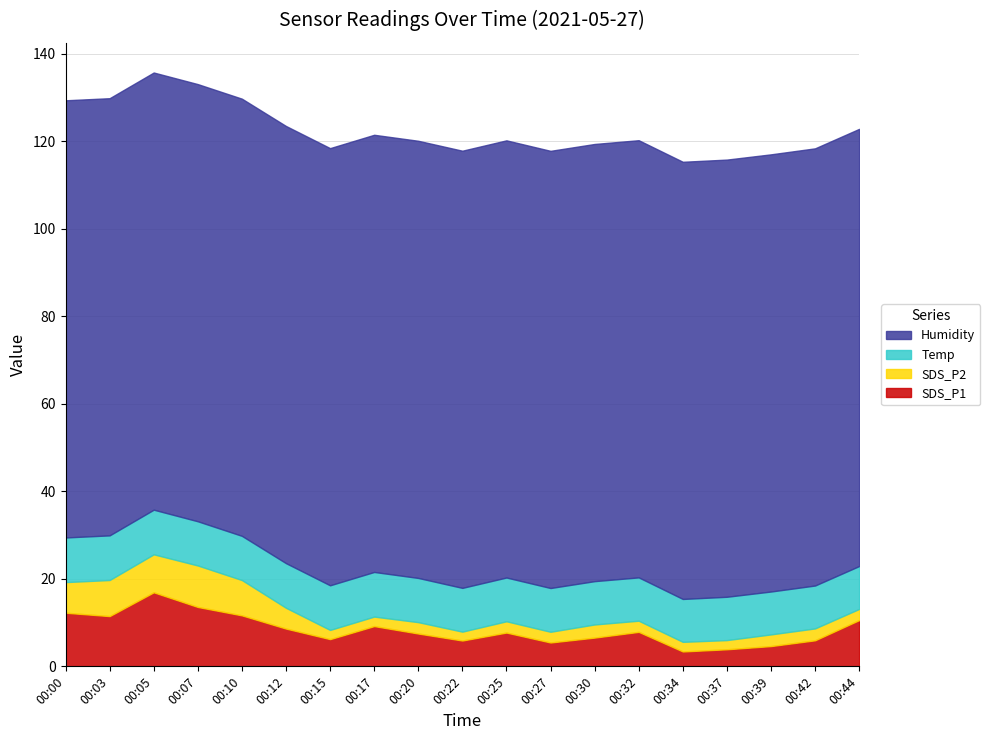

True or false: SDS_P1 has a value of 11.5 at 00:03.

True